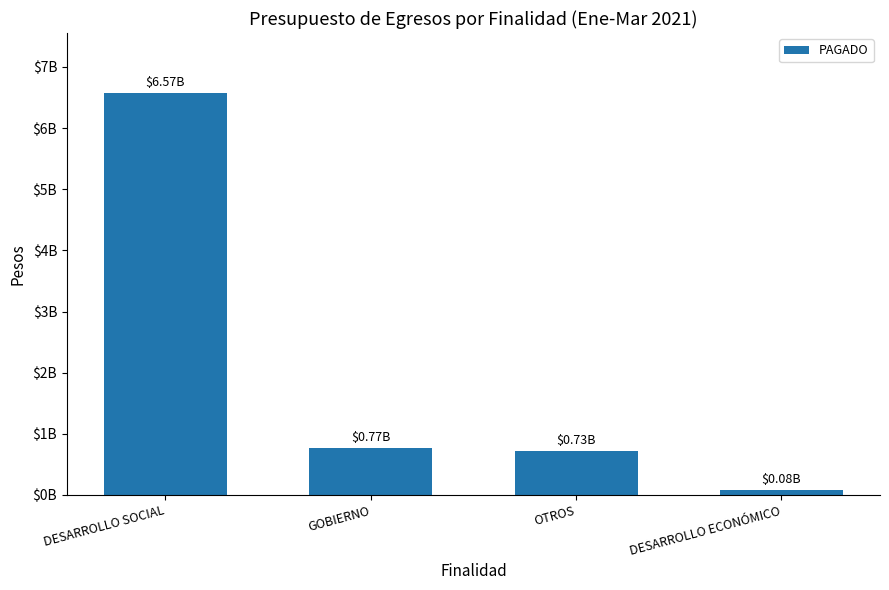

The chart shows a value of 765684461 at GOBIERNO. True or false?

True